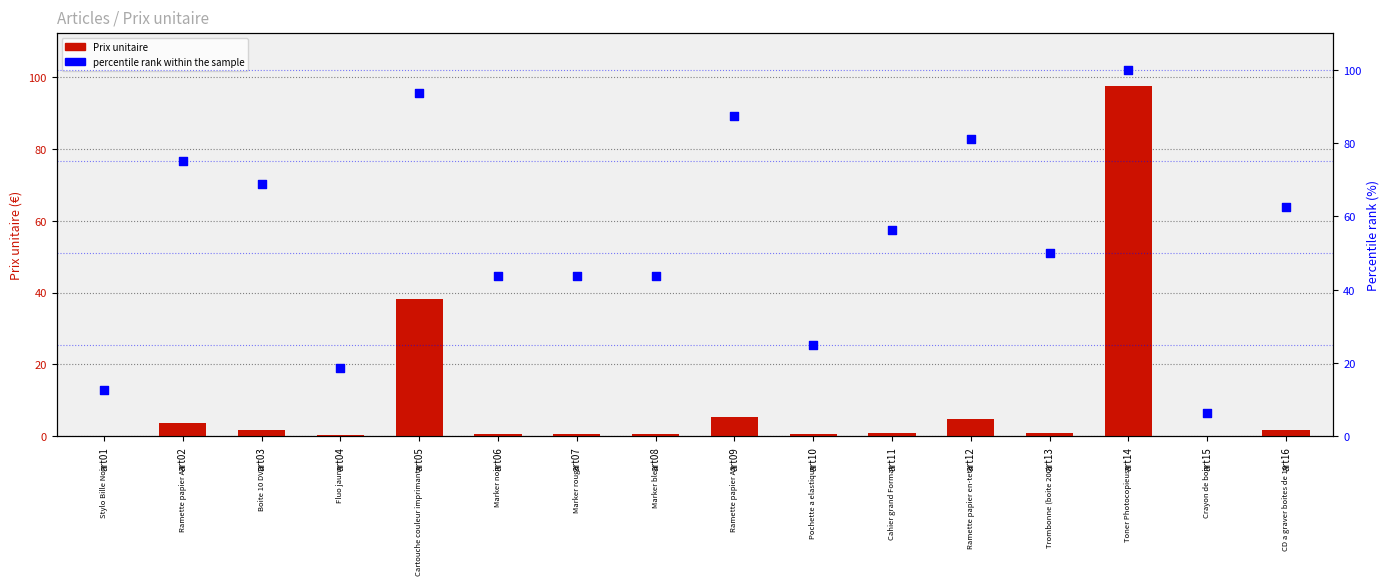

Which series has the largest total across all categories?

percentile rank within the sample